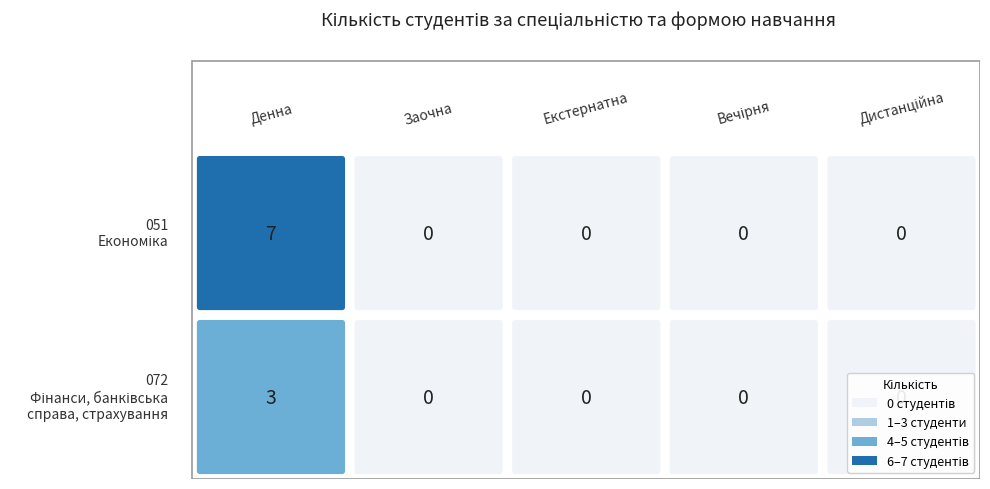

How many series are shown in this chart?

2